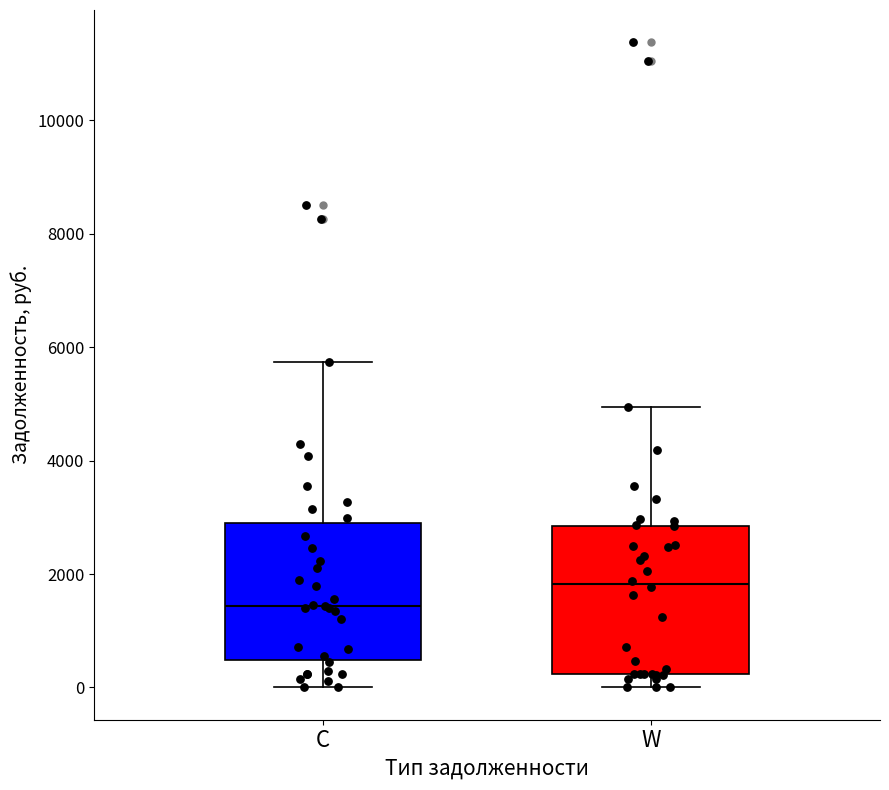

Which box has the highest median line?

W